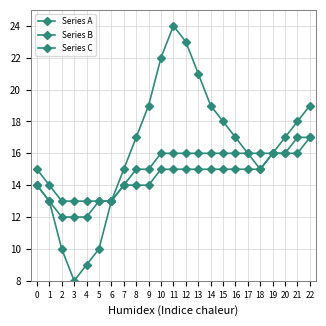

Is it true that Series B equals 26 at 20?

False